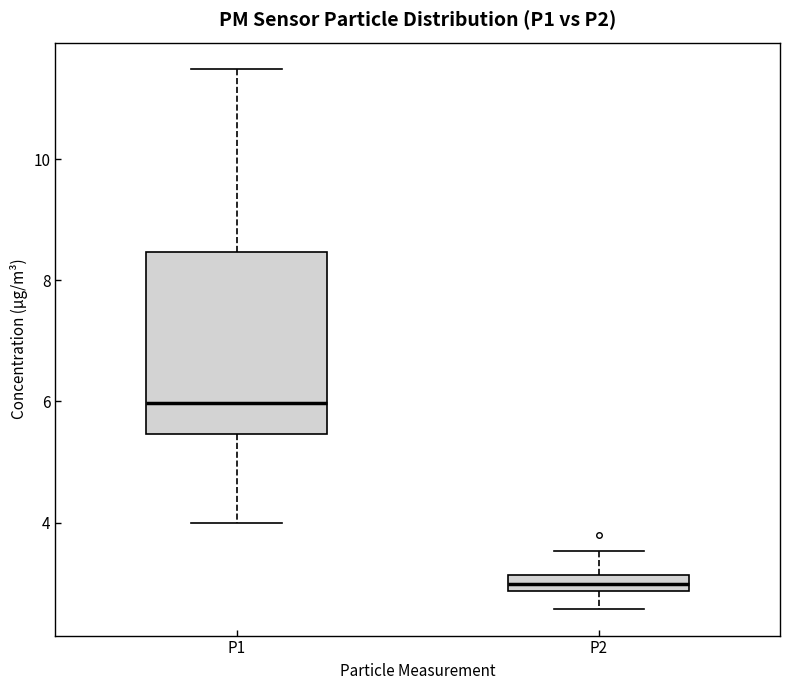

Comparing the boxes themselves (not the whiskers), which one is the tallest?

P1